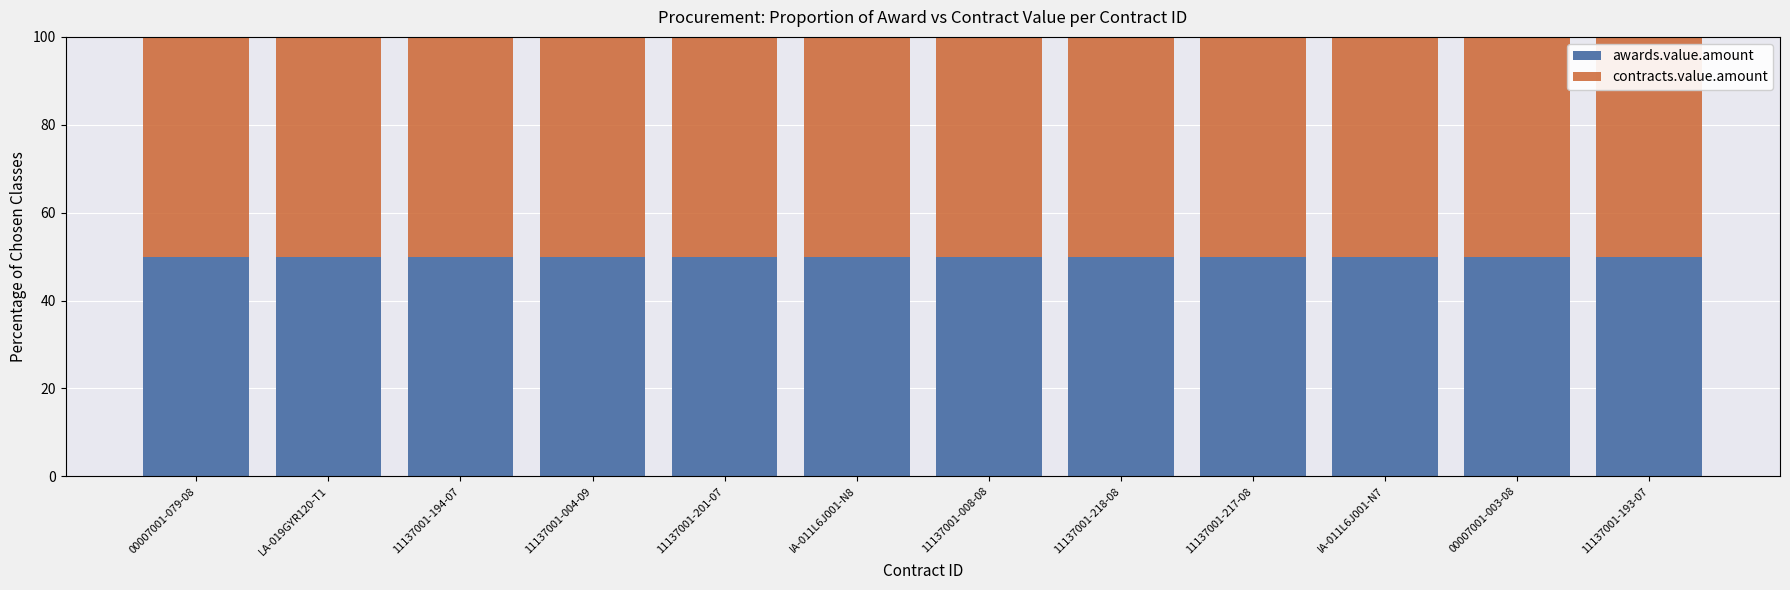

At which category is the sum across all series the highest?

00007001-079-08